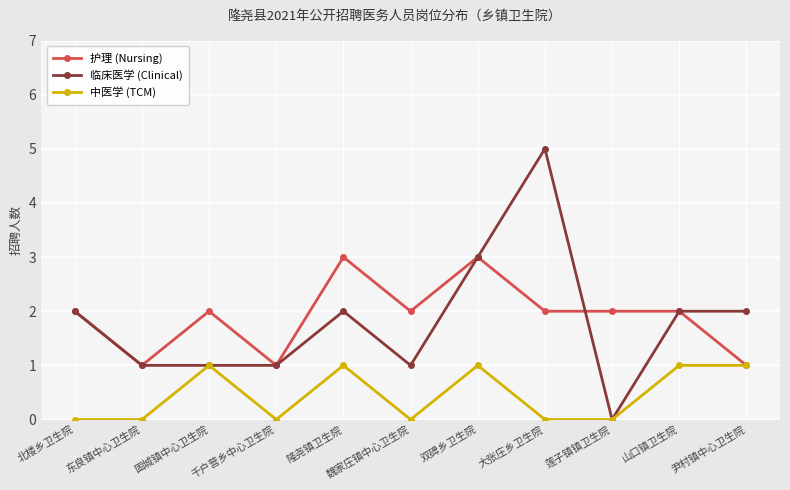

Where is the first local maximum for 中医学 (TCM)?

固城镇中心卫生院